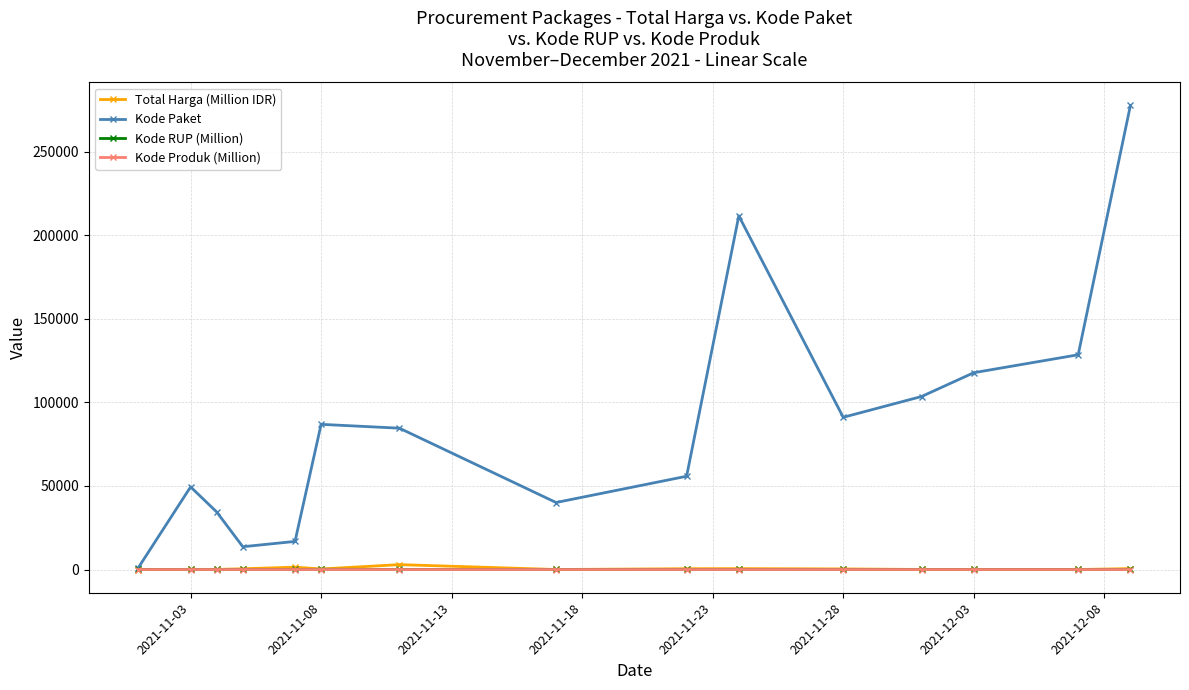

Count the number of data series in this chart.

4